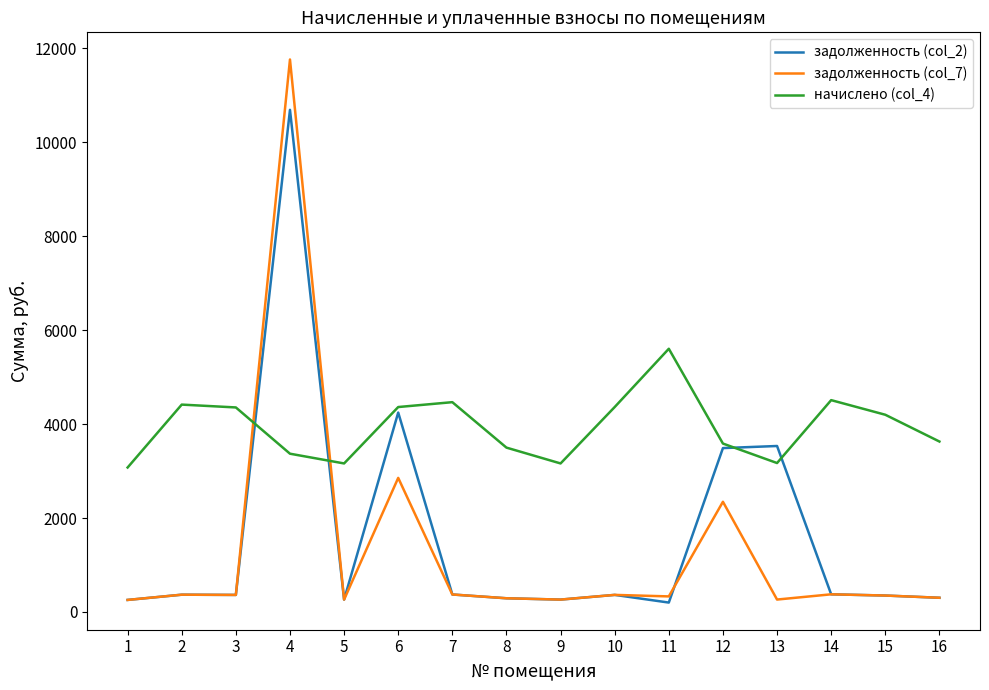

The value of задолженность (col_2) at 15 is 349.9. True or false?

True